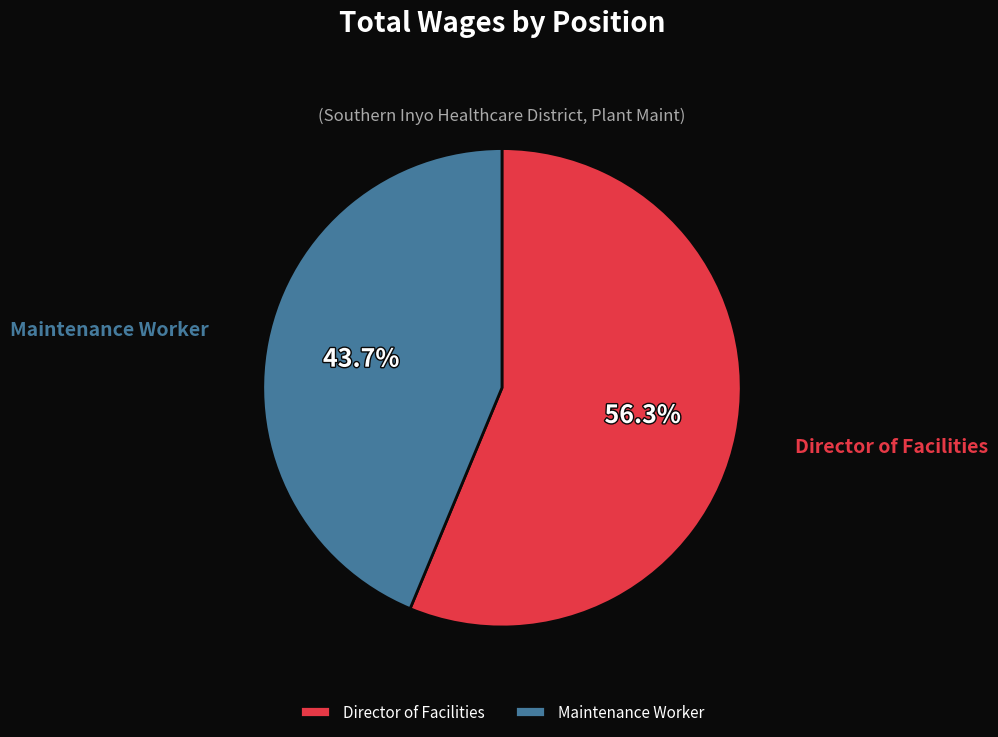

To the nearest percent, what portion does Maintenance Worker represent?

44%